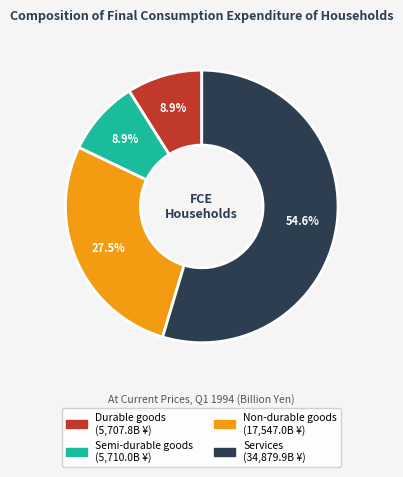

Count the number of slices in the pie.

4